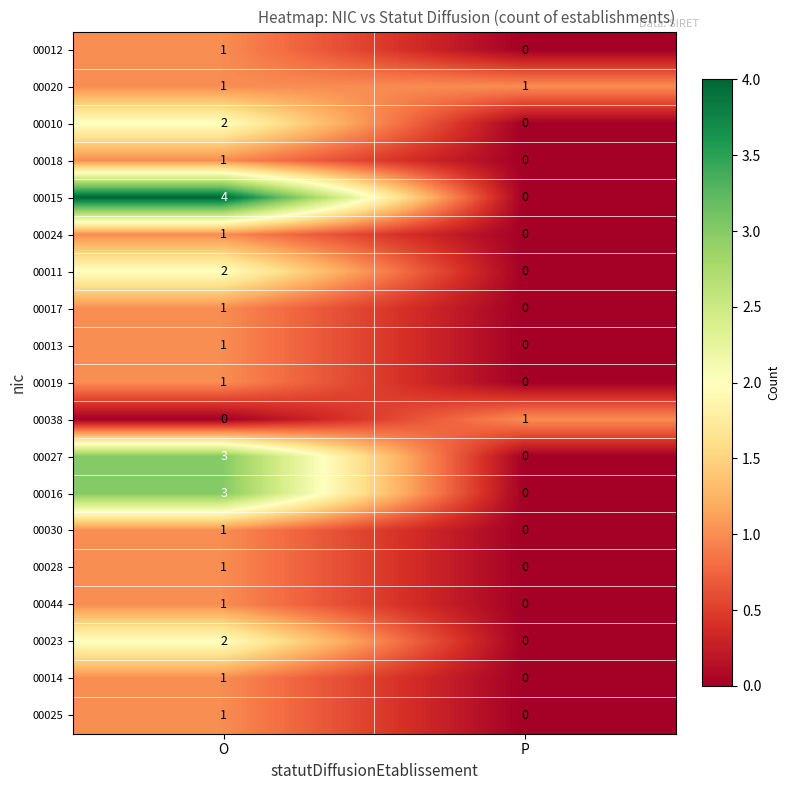

Which series changed the most between O and P?

00015